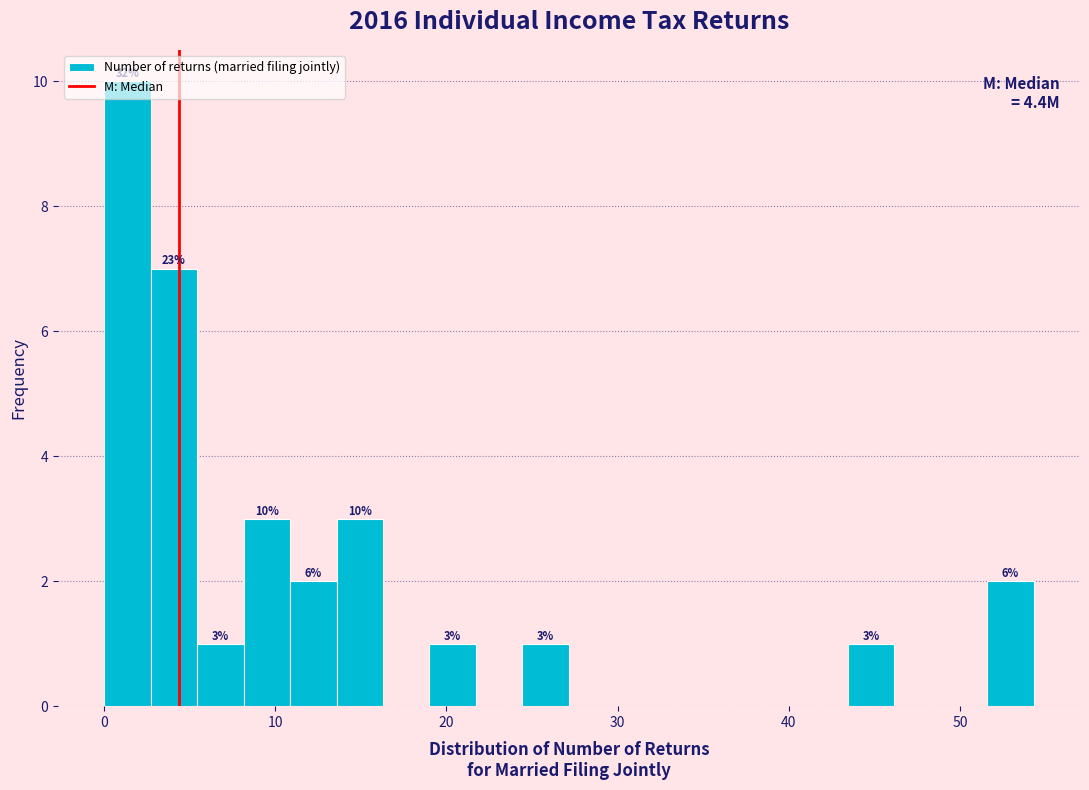

Around what value on the x-axis is the tallest bar? Give the approximate position of its centre, as read against the axis.

1